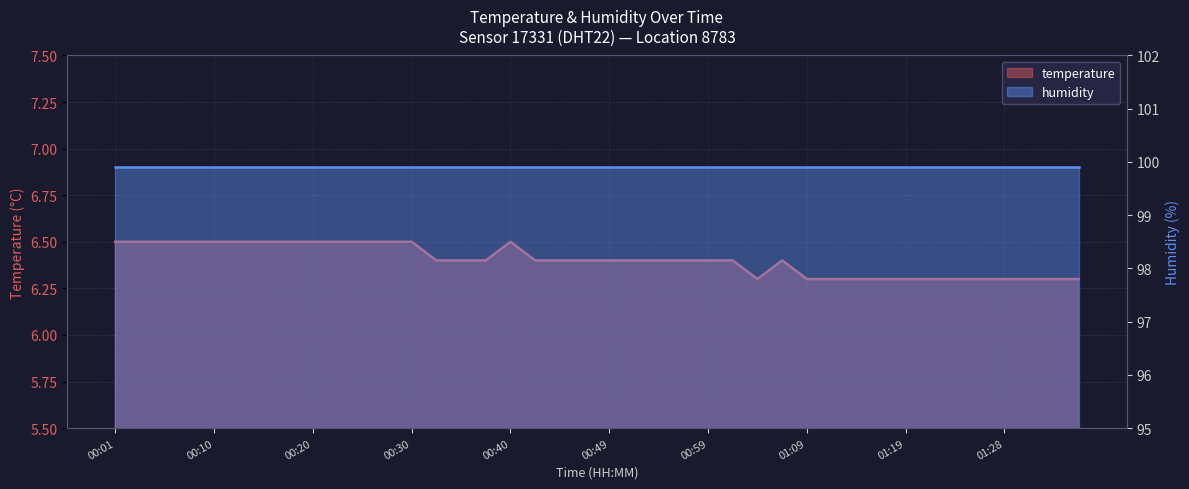

List the labels in order of value, smallest first.

01:04, 01:09, 01:11, 01:14, 01:16, 01:19, 01:21, 01:23, 01:26, 01:28, 01:31, 01:33, 01:36, 00:32, 00:35, 00:37, 00:42, 00:45, 00:47, 00:49, 00:52, 00:54, 00:57, 00:59, 01:02, 01:06, 00:01, 00:03, 00:06, 00:08, 00:10, 00:13, 00:15, 00:18, 00:20, 00:23, 00:25, 00:28, 00:30, 00:40